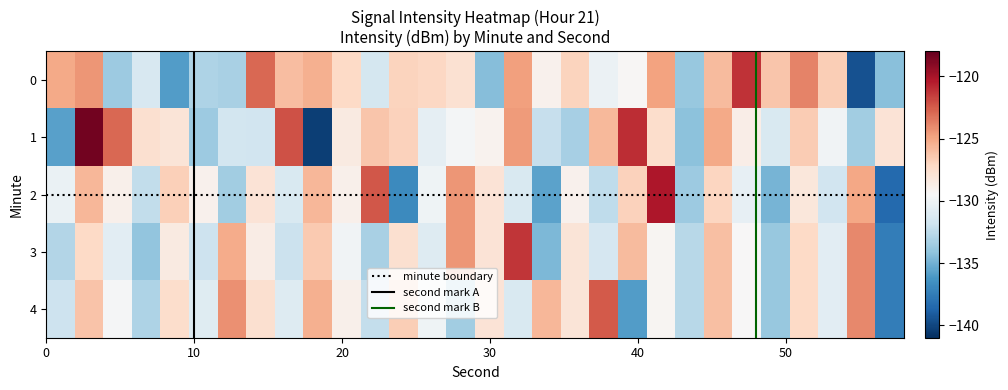

Which series has the largest total across all categories?

minute_0